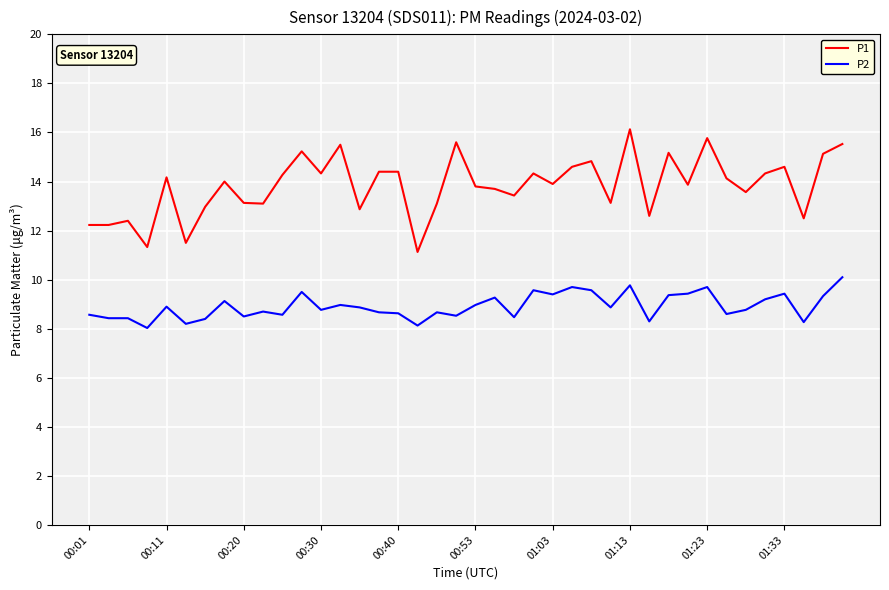

What is the difference between the maximum and minimum values in the P2 series?

2.1